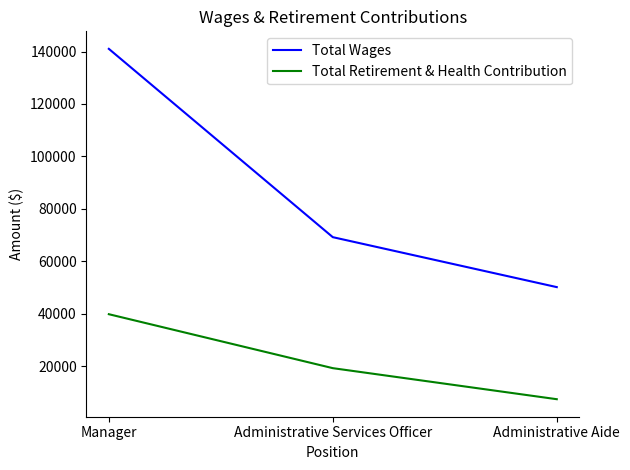

How many values in the Total Retirement & Health Contribution series are below 19236?

1